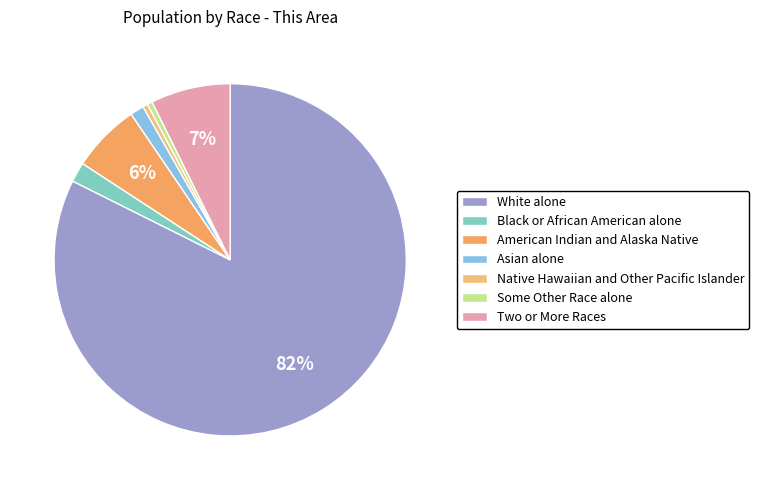

What is the majority slice?

White alone